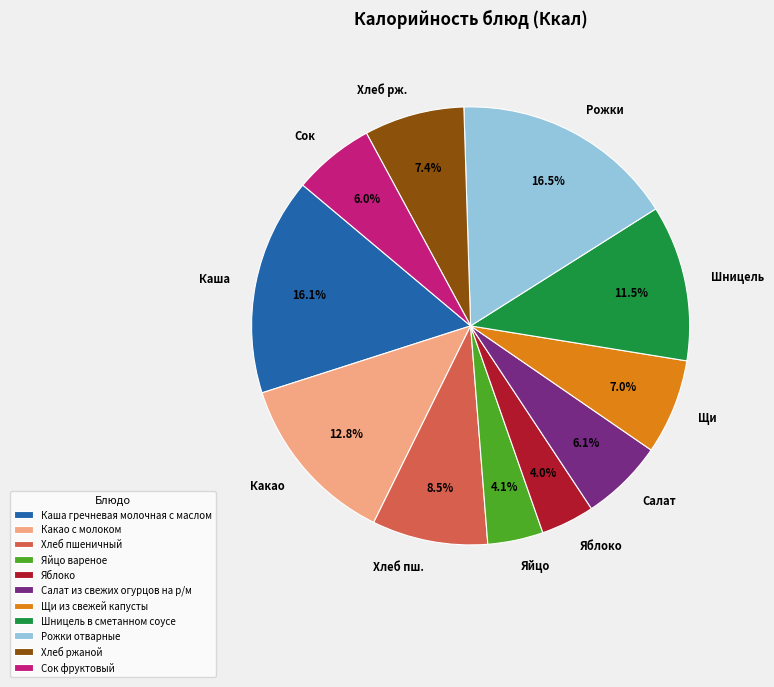

Is there any slice that represents more than half of the pie?

No